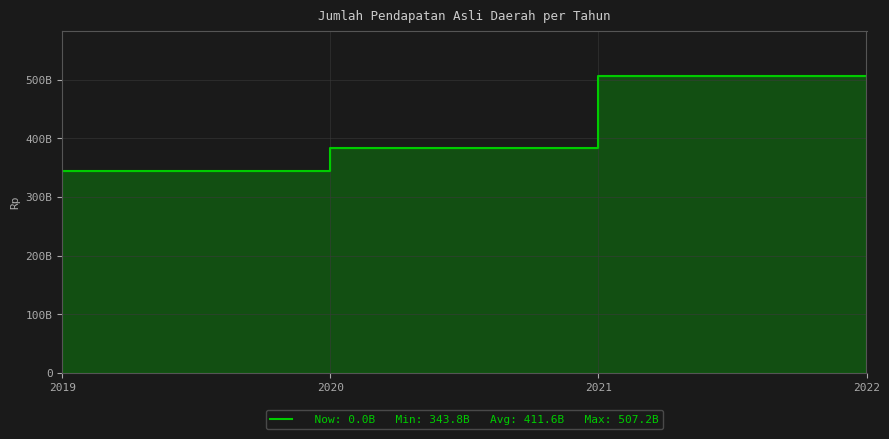

How many interior local peaks (higher than both neighbors) does the data have?

1